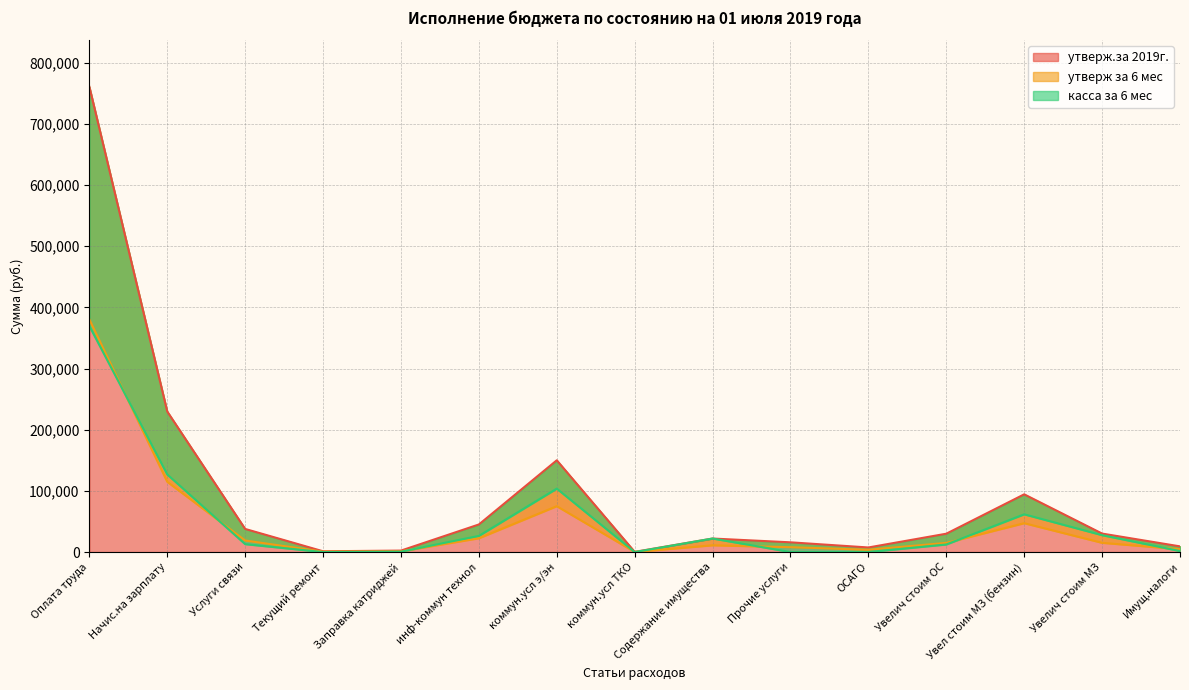

At which label does утверж за 6 мес reach its minimum?

коммун.усл ТКО